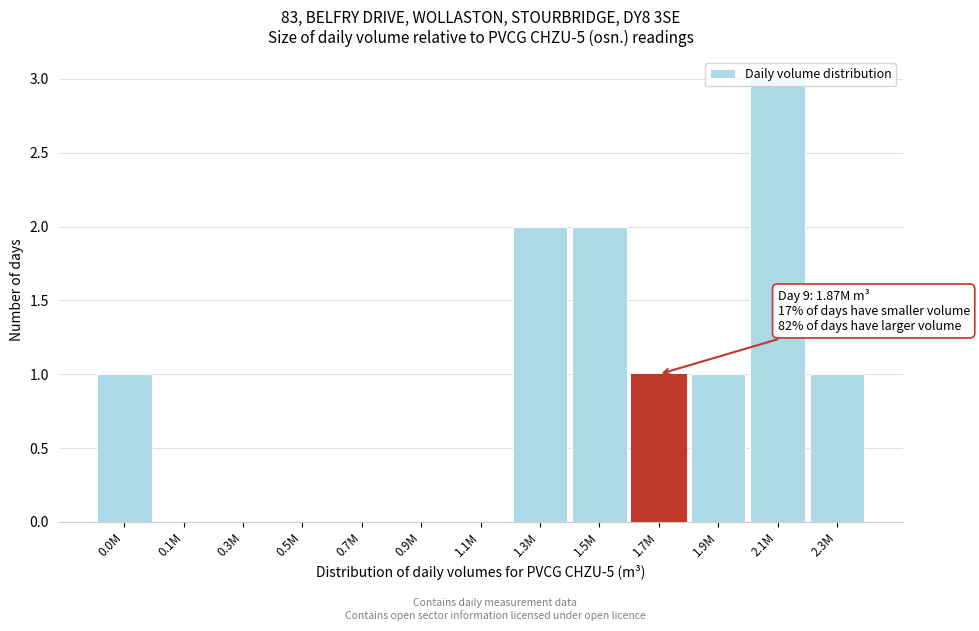

What is the maximum value shown in the chart?

3